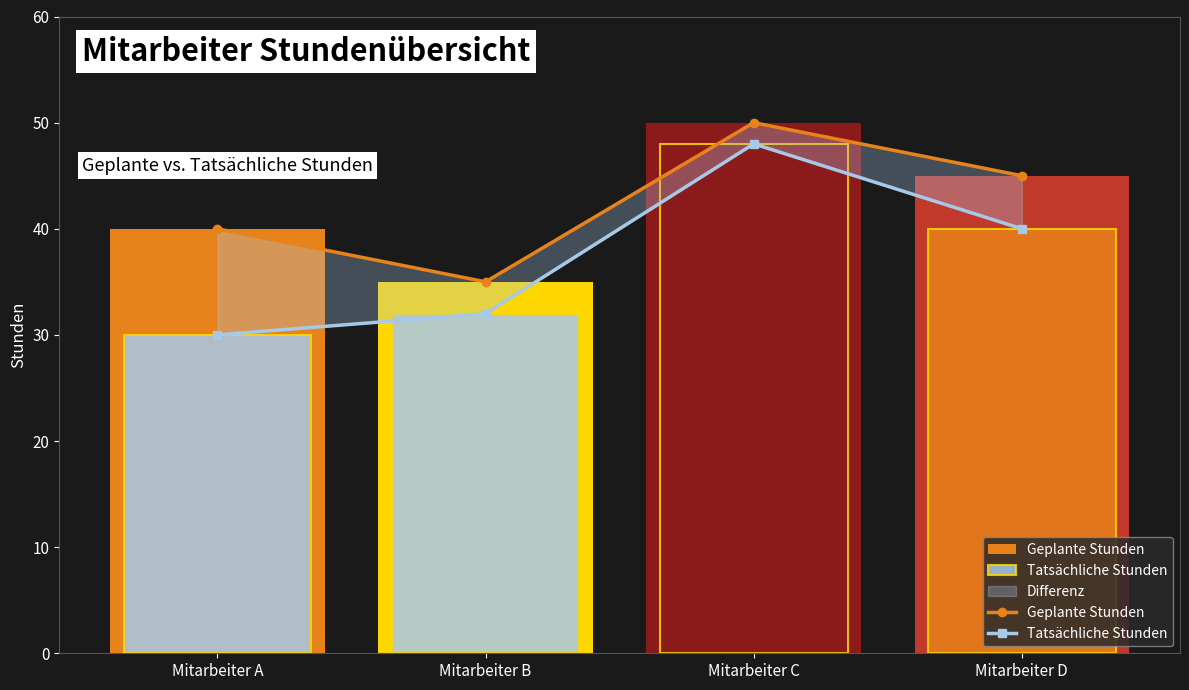

Is it true that Geplante Stunden equals 58 at Mitarbeiter A?

False